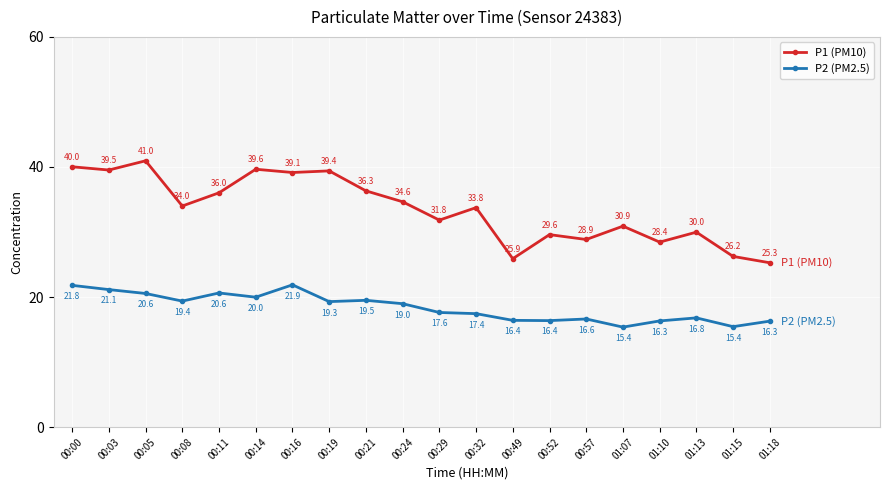

What is the lowest value of the P1 (PM10) series?

25.3